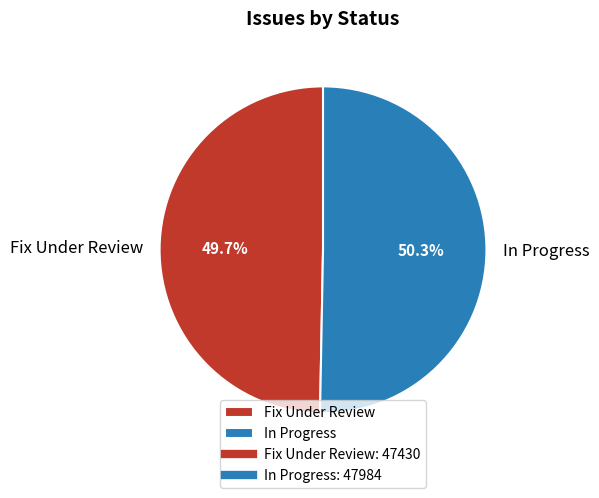

Is there a majority slice in this chart?

Yes